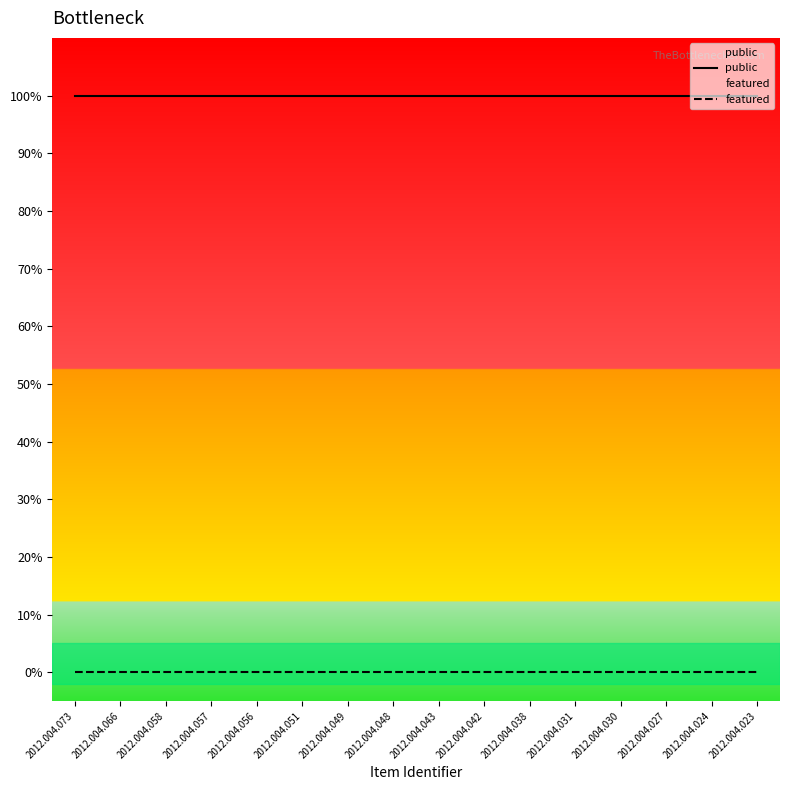

What is the lowest value of the public series?

1